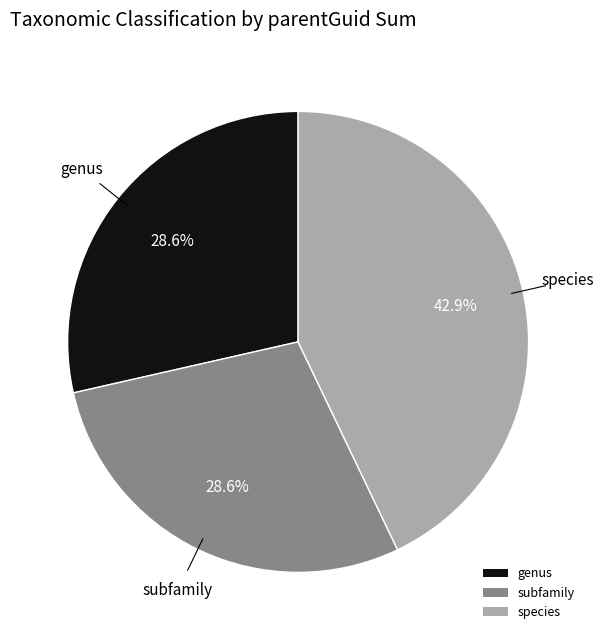

Count the number of slices in the pie.

3